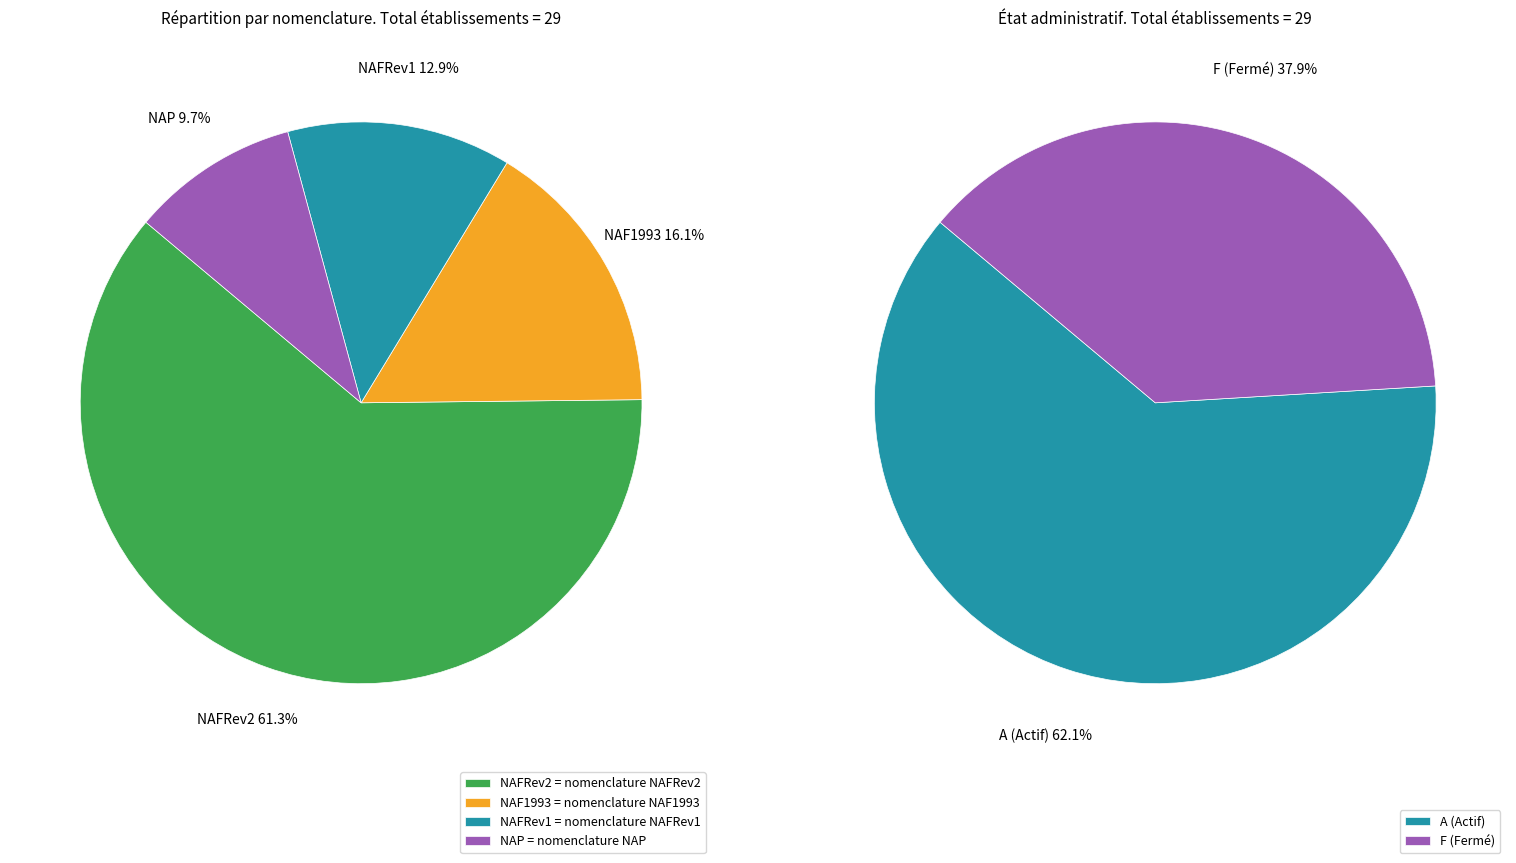

To the nearest percent, what is the difference between the NAF1993 and NAP slice percentages?

6%